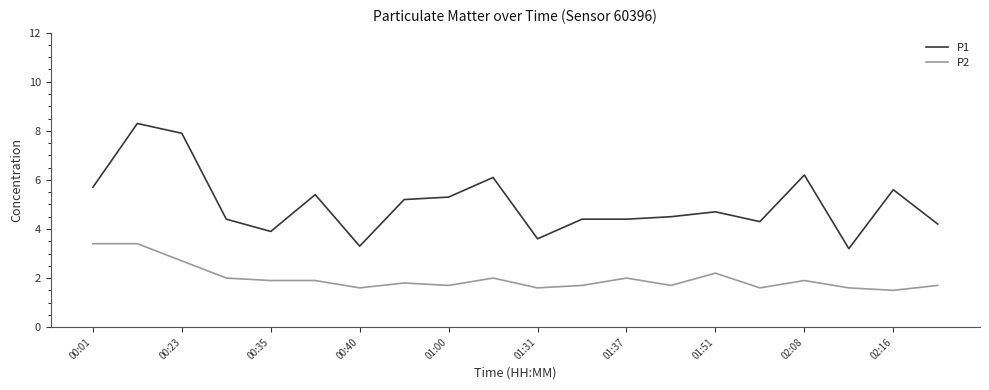

List the series in order of their peak value, lowest first.

P2, P1